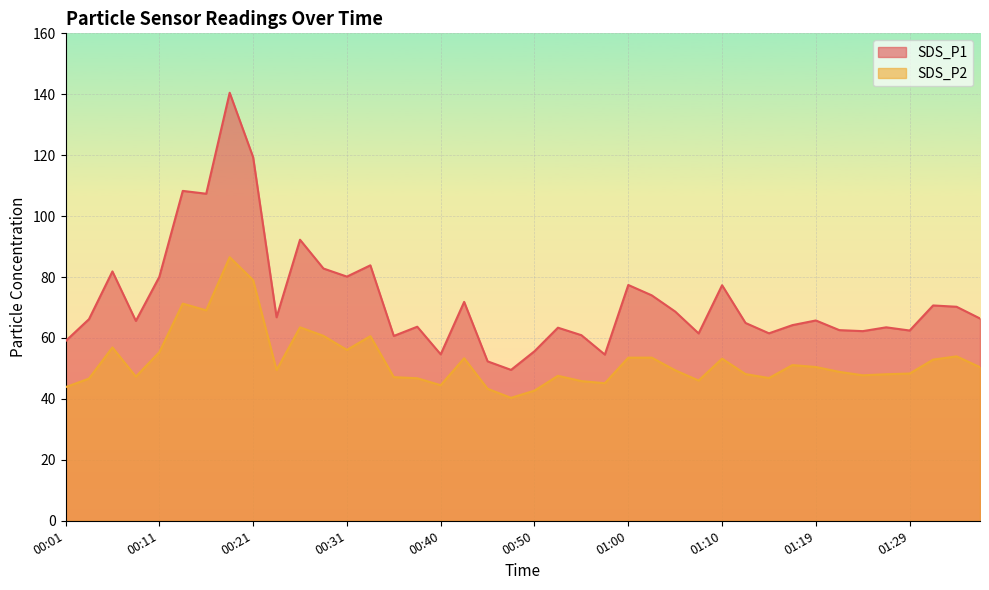

Between 01:02 and 01:07, which series saw the biggest shift?

SDS_P1